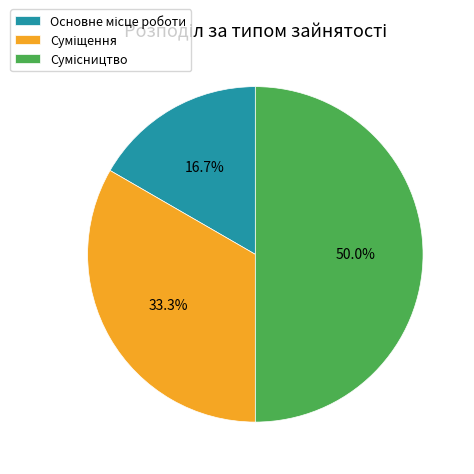

To the nearest percent, what portion does Сумісництво represent?

50%